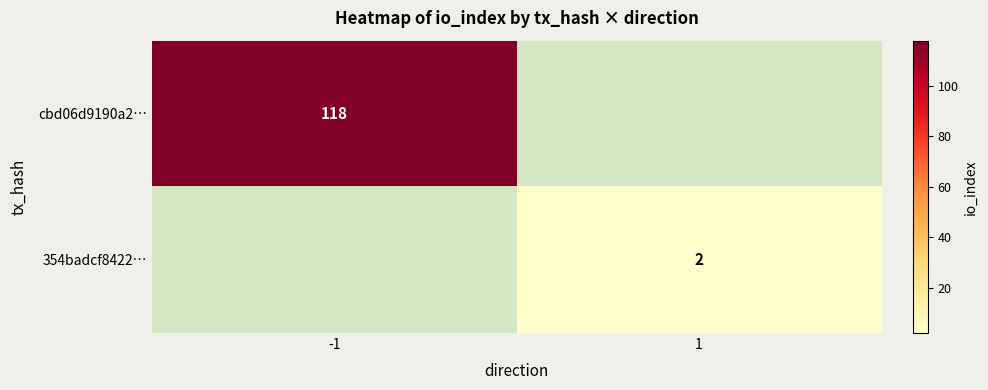

Is the value of cbd06d9190a2… at -1 greater than the value of 354badcf8422… at 1?

Yes